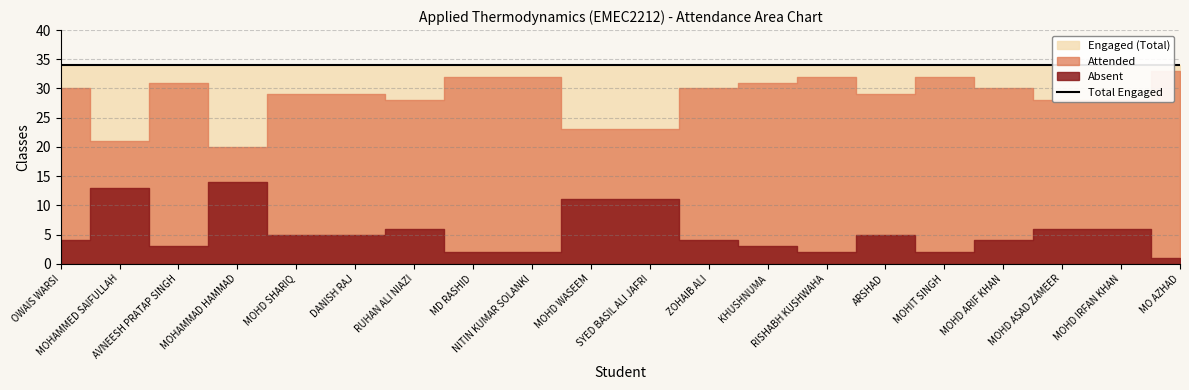

What is the greatest value displayed?

34